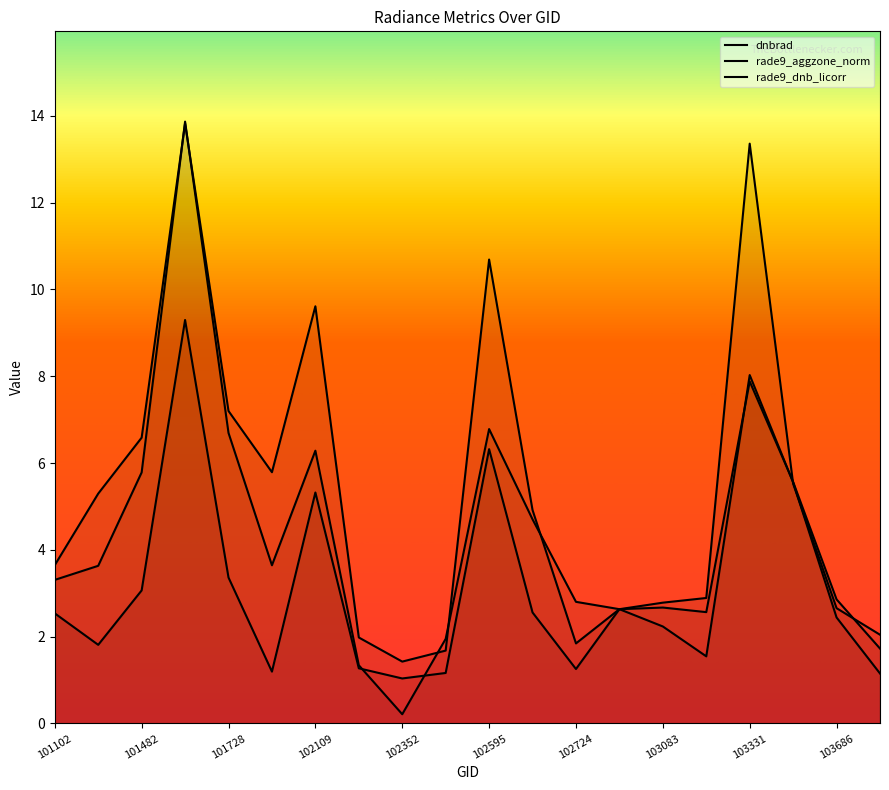

At which label does rade9_dnb_licorr reach its peak?

101605